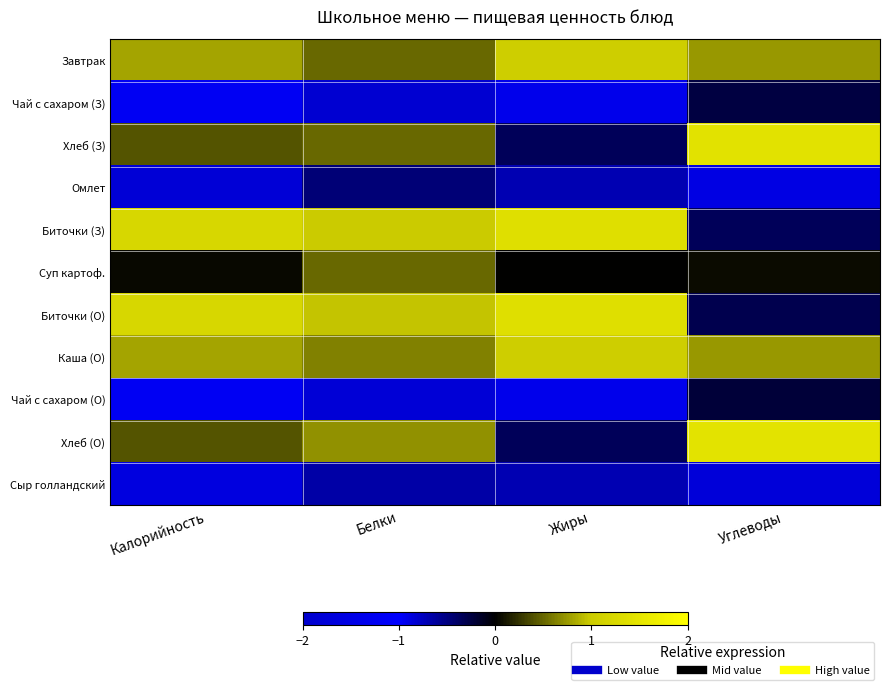

Which has a higher value, Калорийность or Жиры?

Жиры